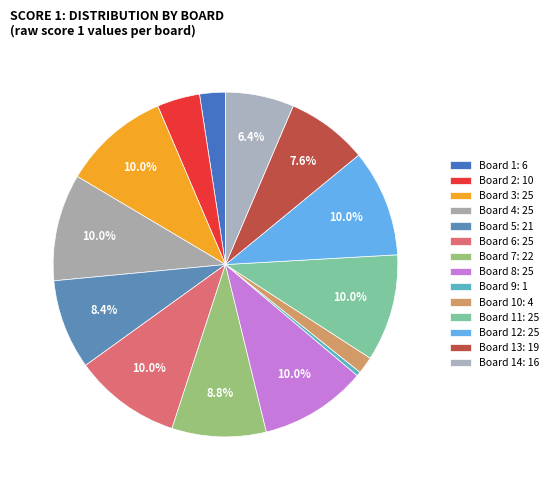

Which slice is the largest?

Board 3